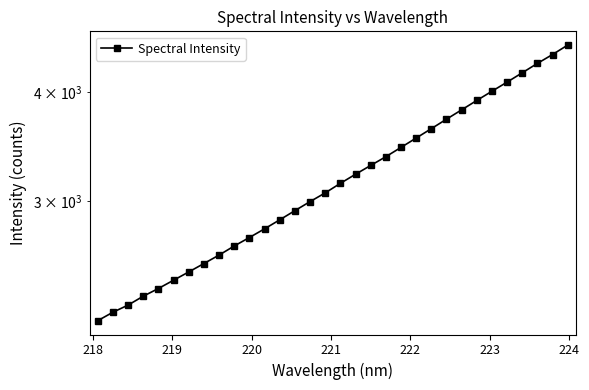

What is the difference between the second highest and minimum values?

2237.3